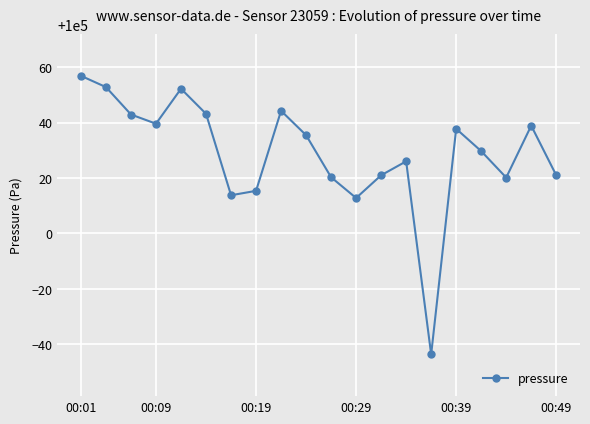

What is the value of the 1st point from the left?

100056.9